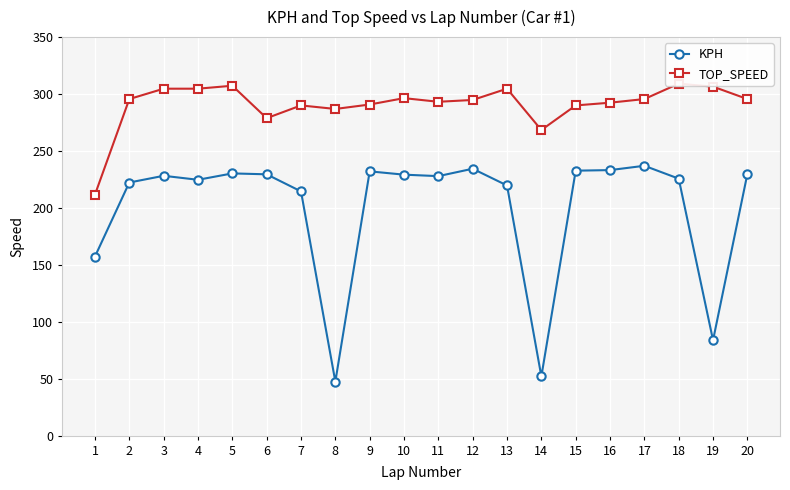

True or false: TOP_SPEED has a value of 211.7 at 1.

True